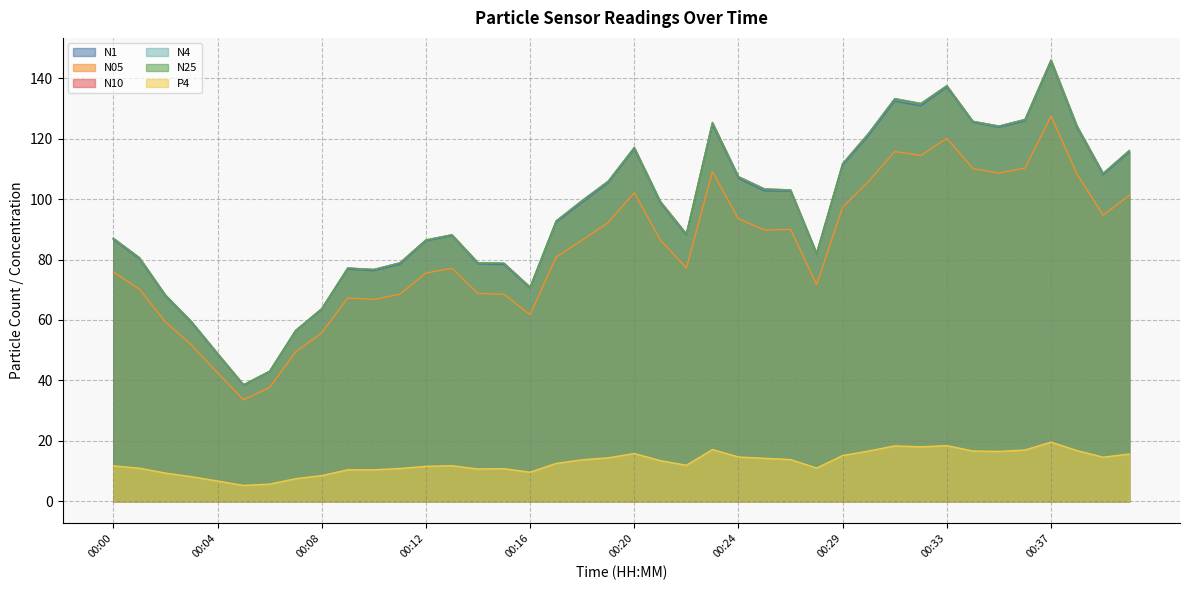

True or false: N05 has a value of 94.7 at 00:39.

True